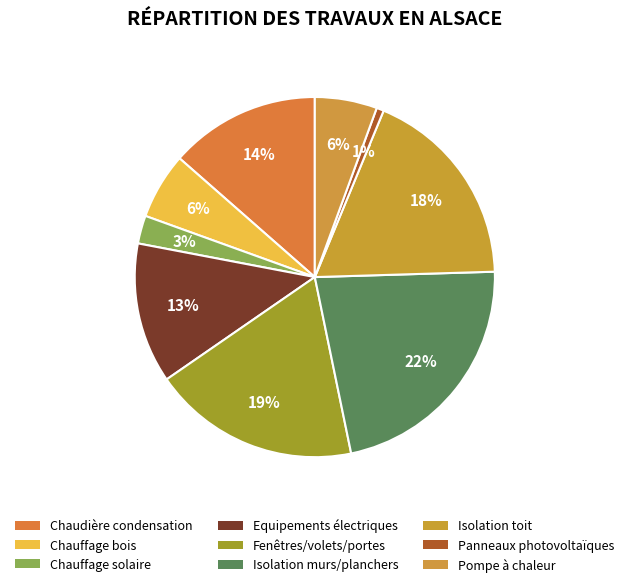

Rank the categories by value from lowest to highest.

Panneaux photovoltaïques, Chauffage solaire, Pompe à chaleur, Chauffage bois, Equipements électriques, Chaudière condensation, Isolation toit, Fenêtres/volets/portes, Isolation murs/planchers